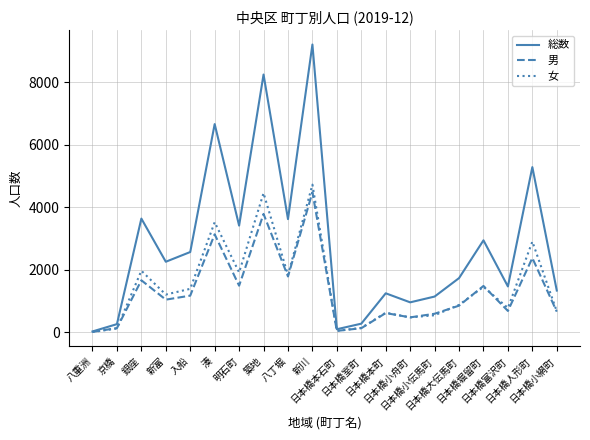

Which series has the largest range (max minus min)?

総数